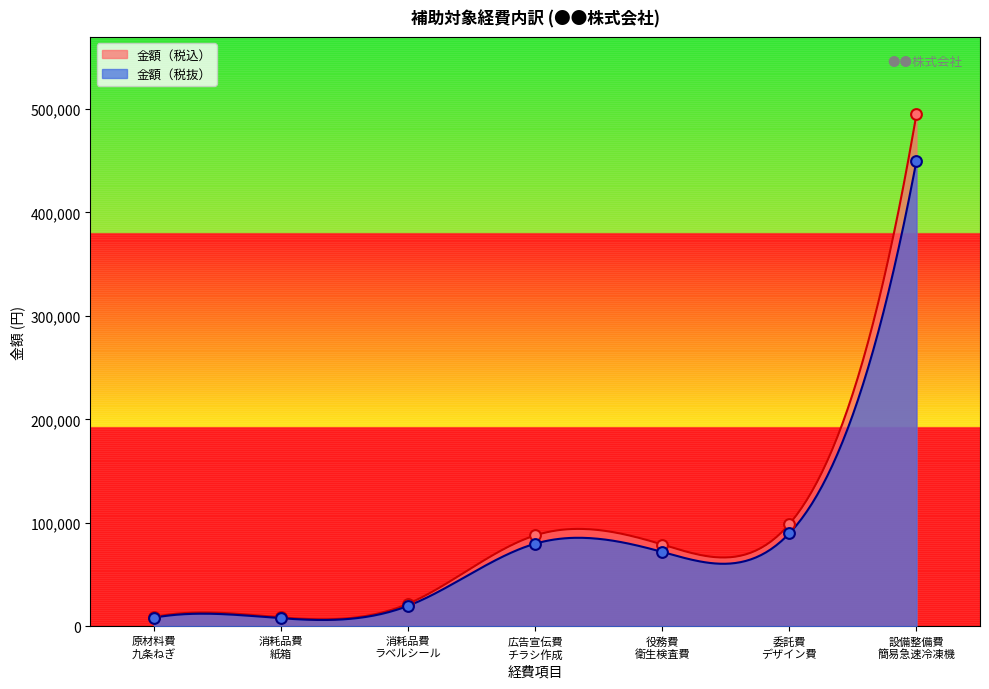

Which series reaches the maximum Y coordinate?

金額（税込）